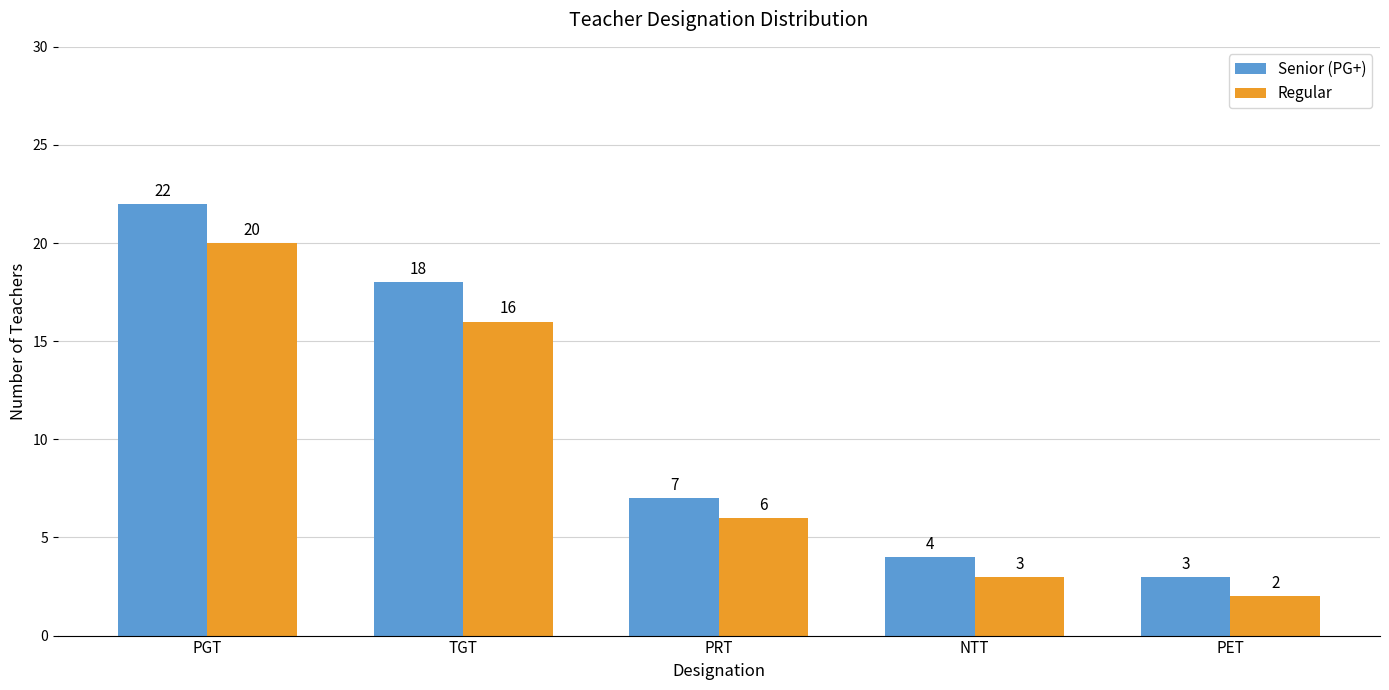

True or false: Senior (PG+) has a value of 7 at PRT.

True